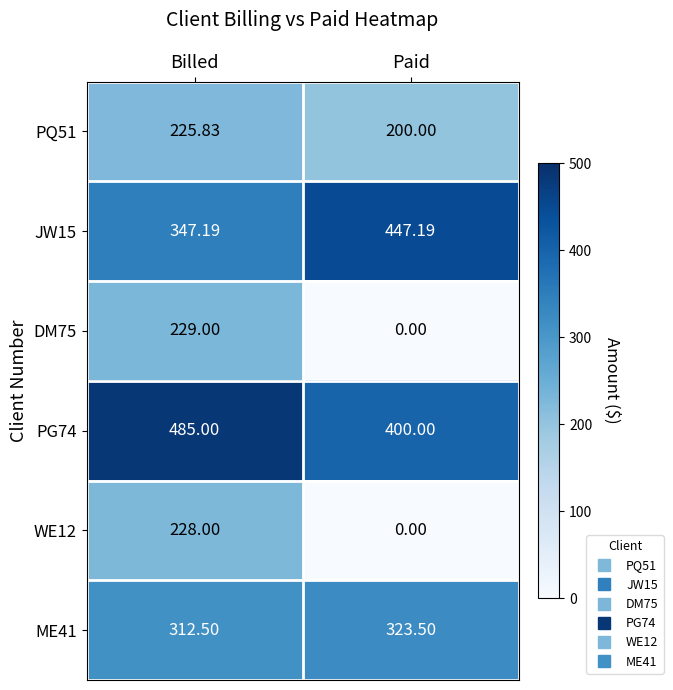

Which category has the highest value in the DM75 series?

Billed